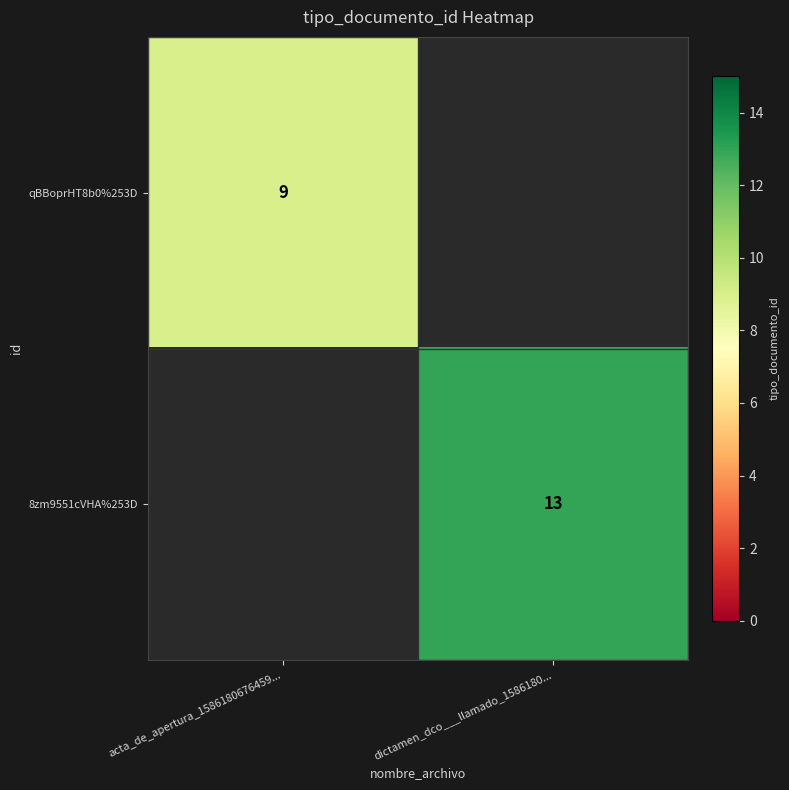

The 8zm9551cVHA%253D series shows 13 at dictamen_dco___llamado_1586180.... True or false?

True